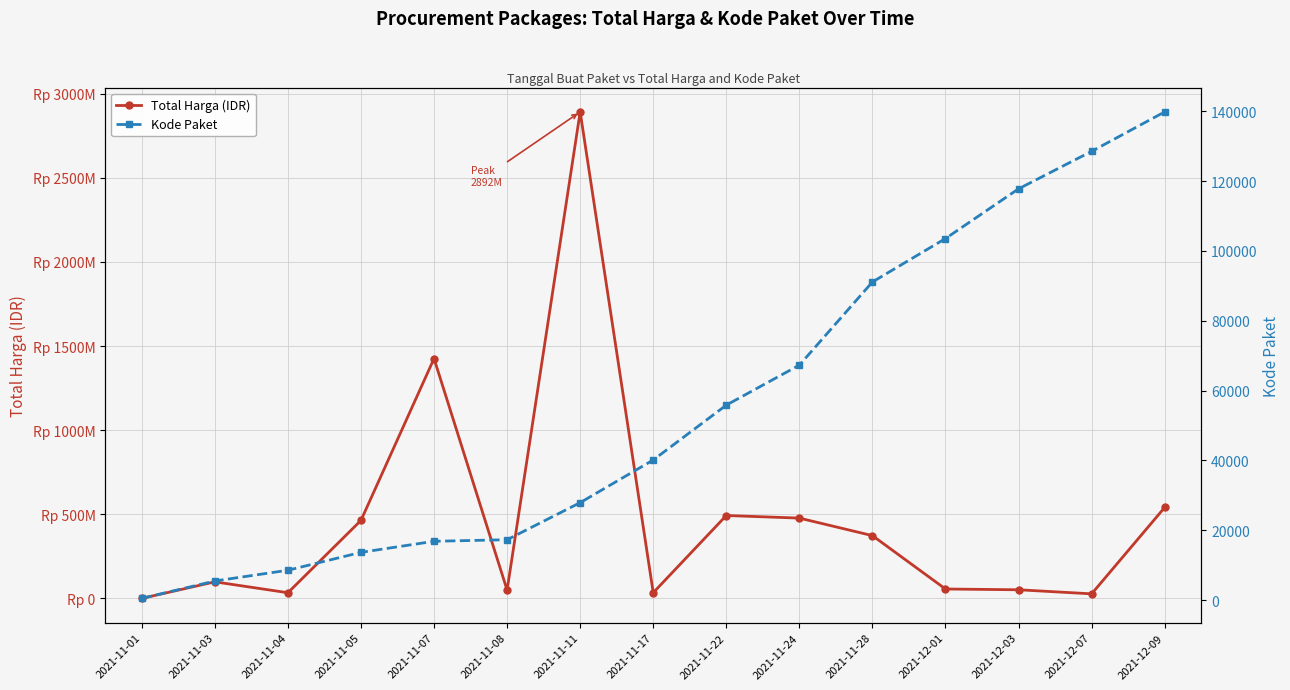

What is the label of the 5th point from the right?

2021-11-28